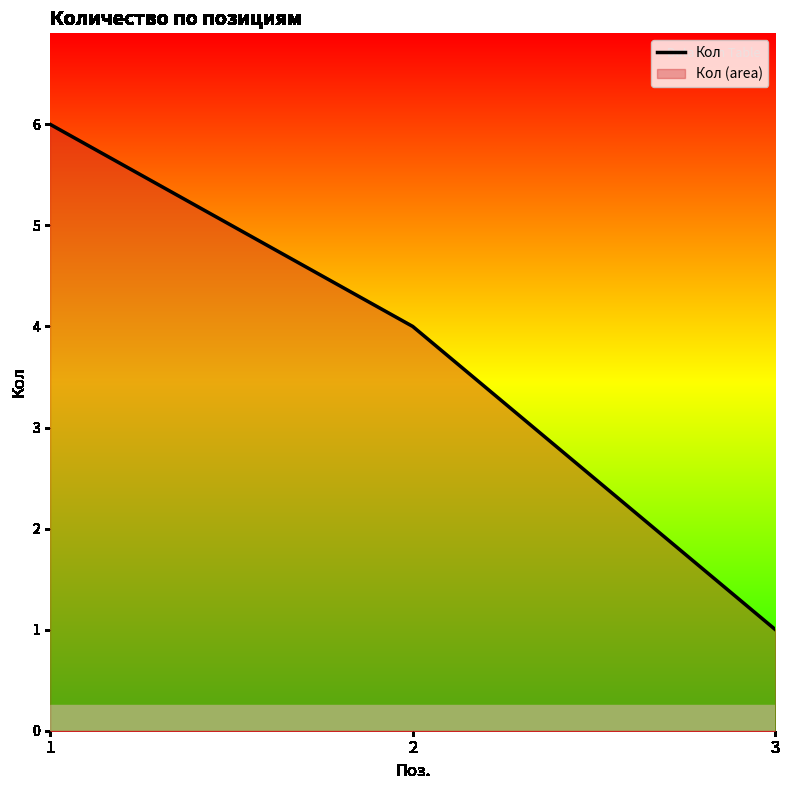

What is the difference between the maximum and minimum values?

5